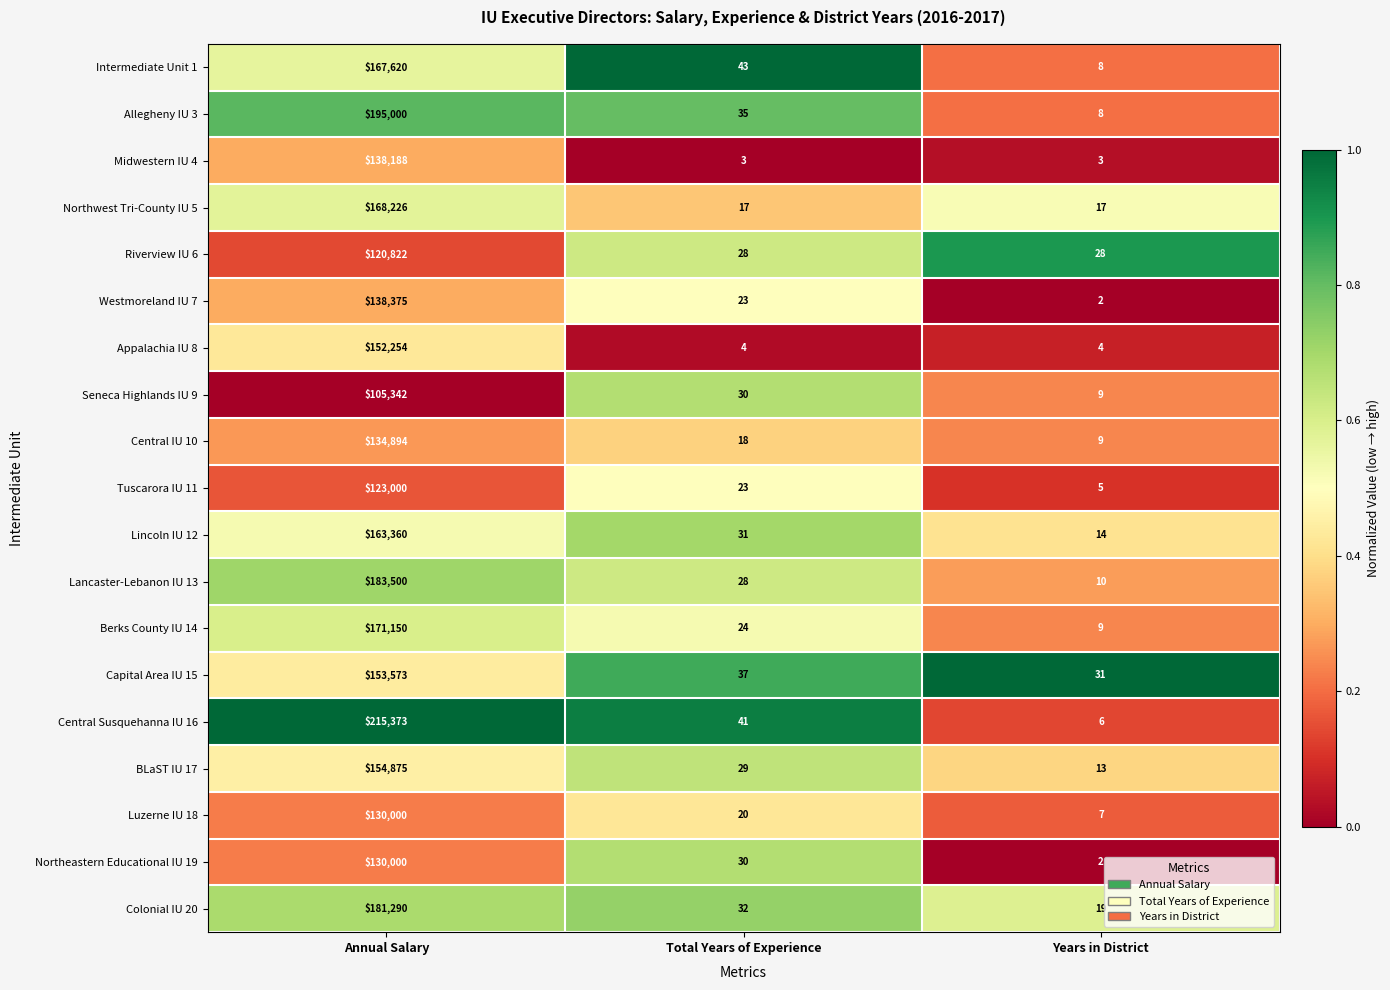

True or false: Central Susquehanna IU 16 has a value of 13 at Total Years of Experience.

False